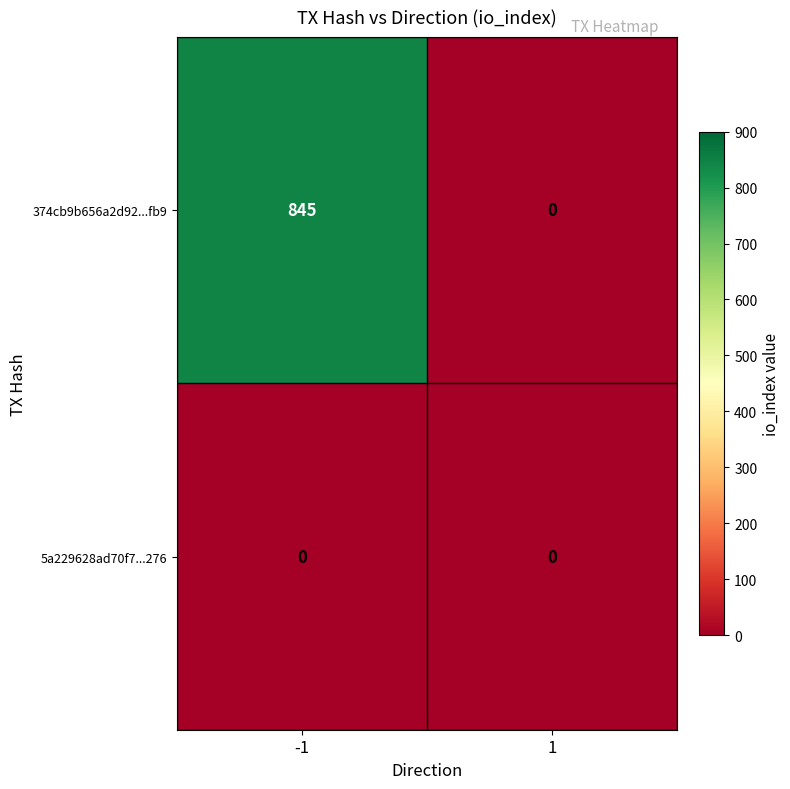

Which series has the widest spread of values?

374cb9b656a2d92...fb9